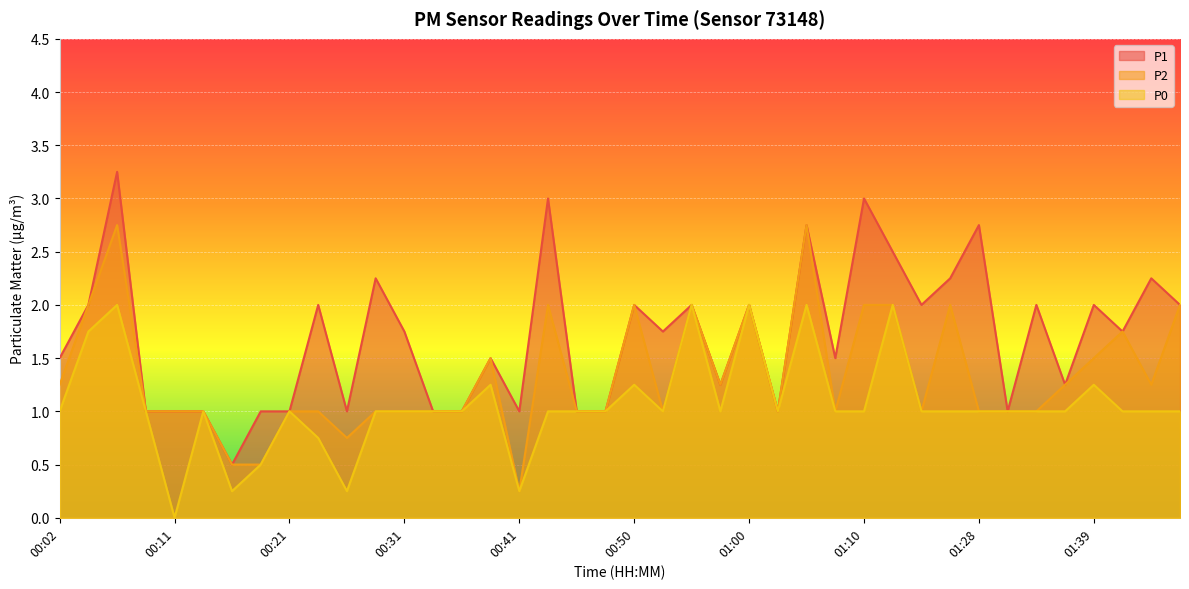

What position from the right is 00:53?

19